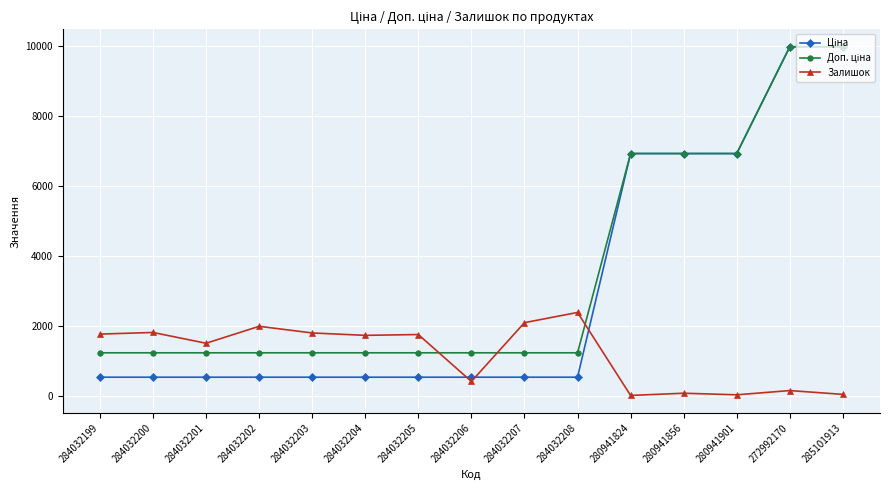

Count the number of data series in this chart.

3